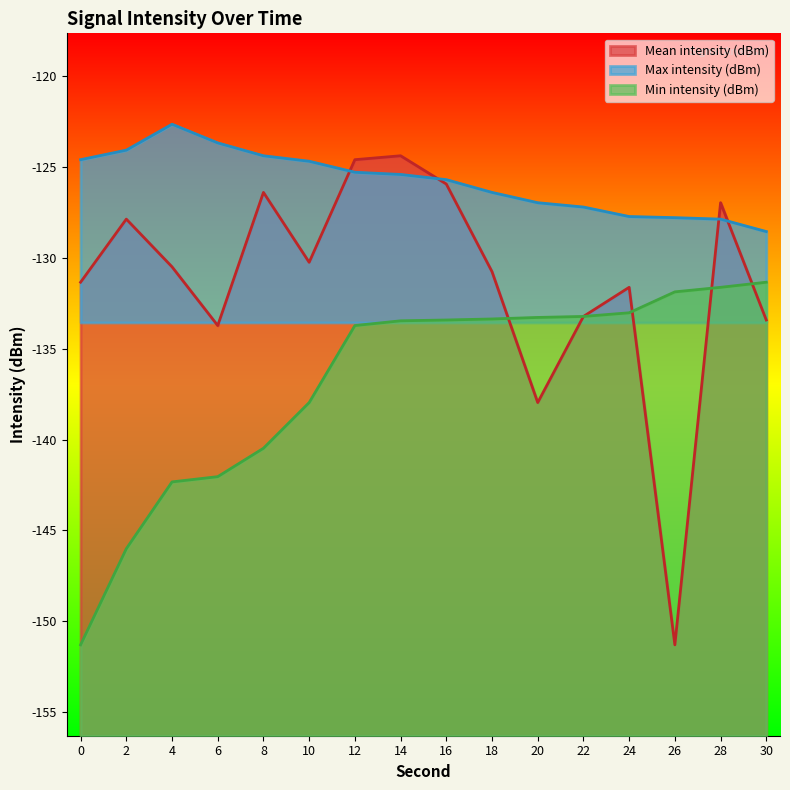

Reading left to right, transcribe all the data shown in this chart.

Mean intensity (dBm): -131.3	-127.9	-130.5	-133.7	-126.4	-130.2	-124.6	-124.4	-125.9	-130.8	-138.0	-133.2	-131.6	-151.3	-127.0	-133.4
Max intensity (dBm): -124.6	-124.1	-122.7	-123.7	-124.4	-124.7	-125.3	-125.4	-125.7	-126.4	-127.0	-127.2	-127.7	-127.8	-127.9	-128.6
Min intensity (dBm): -151.3	-146.0	-142.3	-142.0	-140.5	-138.0	-133.7	-133.5	-133.4	-133.4	-133.3	-133.2	-133.0	-131.9	-131.6	-131.3